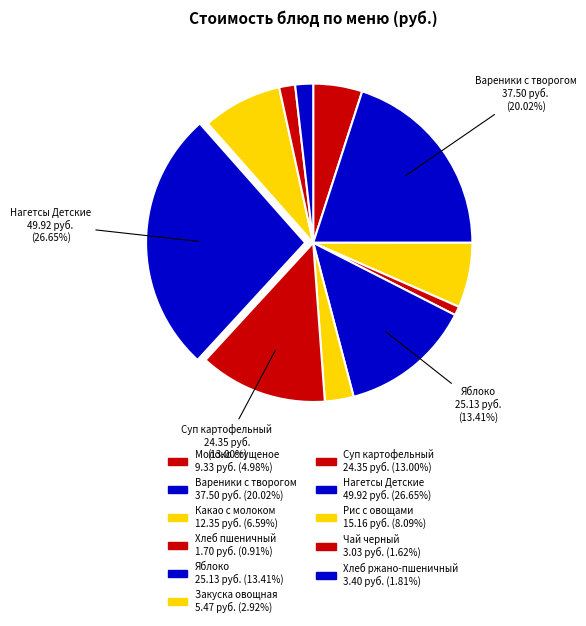

To the nearest percent, what is the average slice percentage?

9%